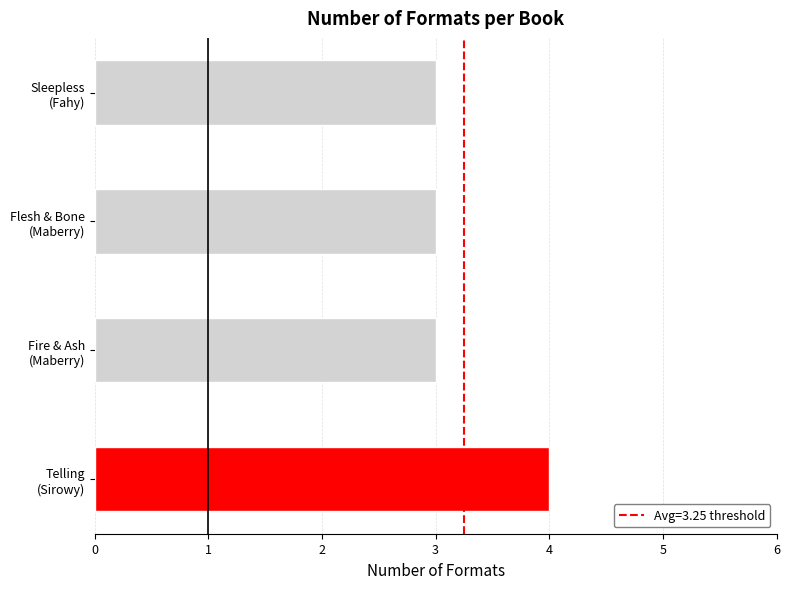

Reading bottom to top, what are all the values shown in this chart?

4	3	3	3